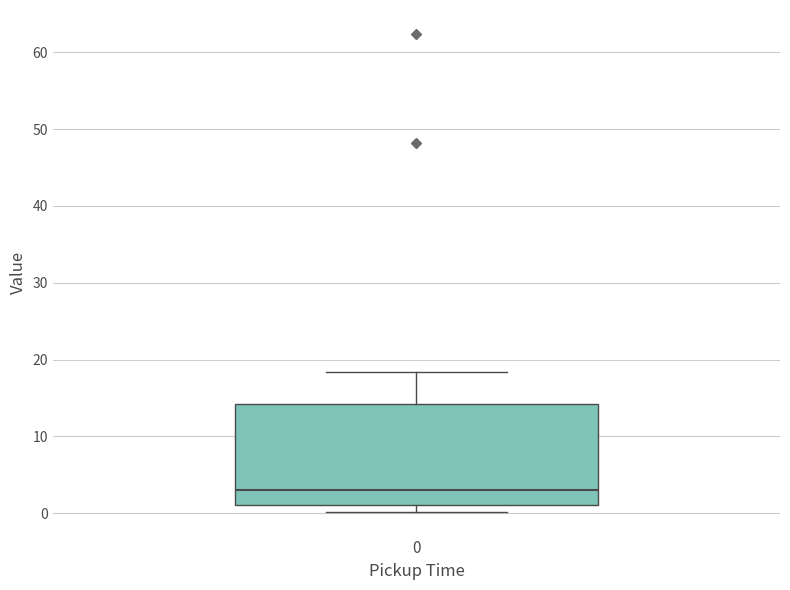

Where does the upper whisker of the box at x = 0 end on the y-axis? The values are not printed on the chart, so give them approximately, as read against the axis.

18